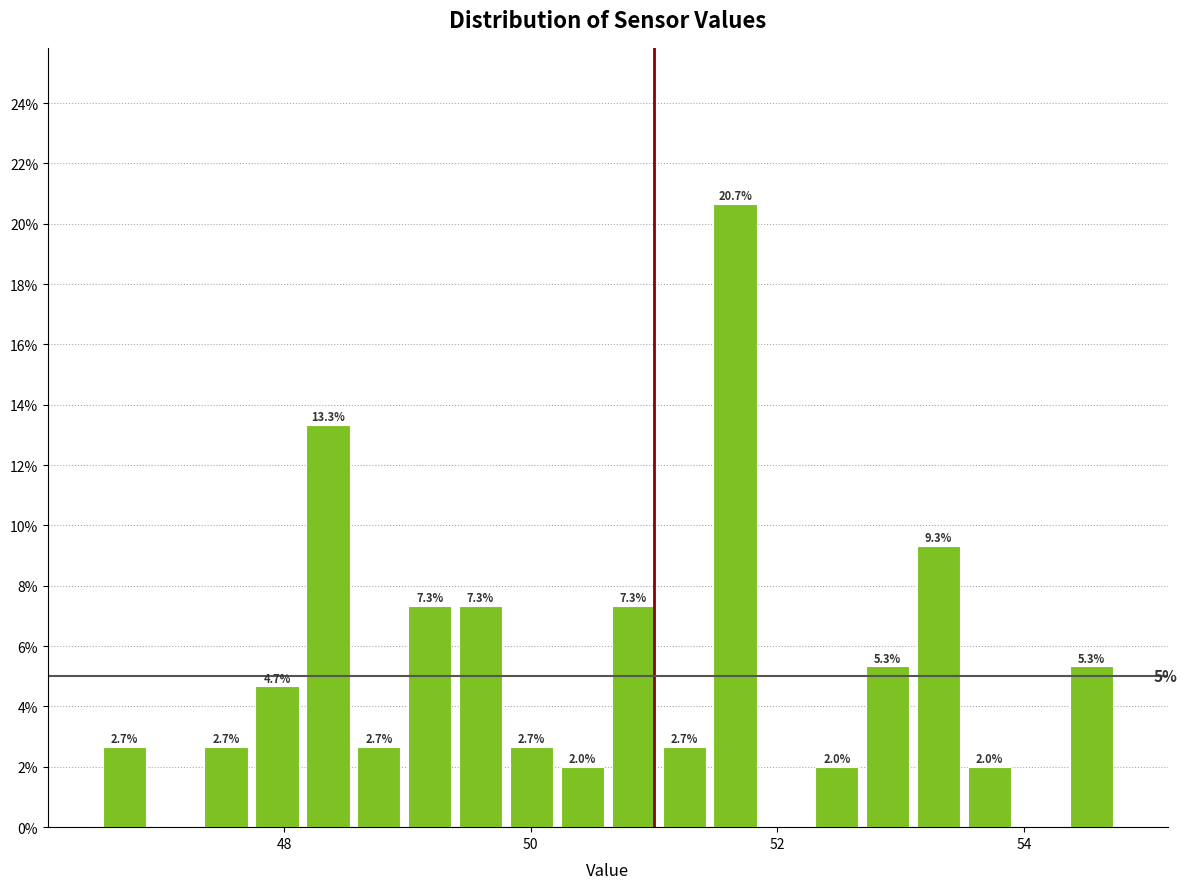

Read against the x-axis, roughly where is the centre of the tallest bar?

51.6